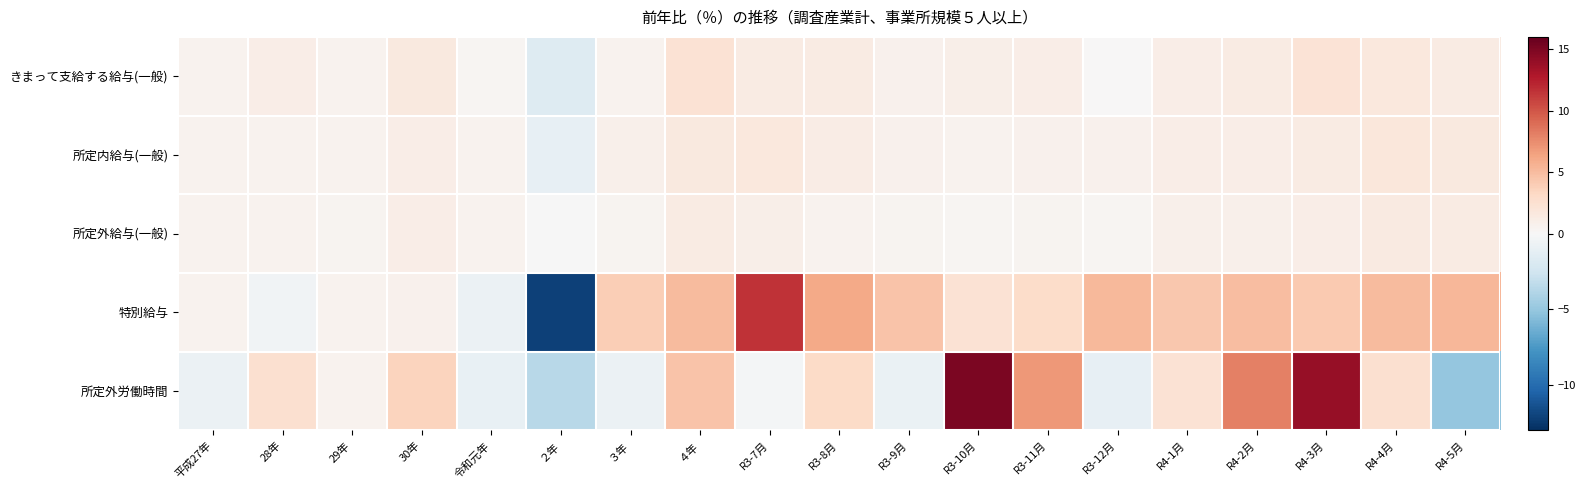

Which series has the largest range (max minus min)?

特別給与